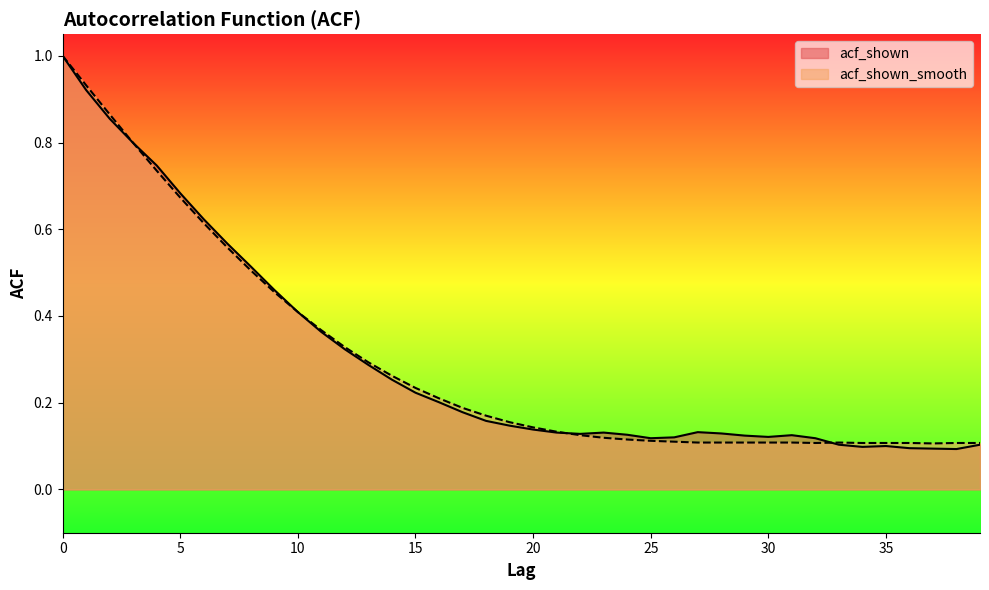

Between 11 and 15, which series saw the biggest shift?

acf_shown